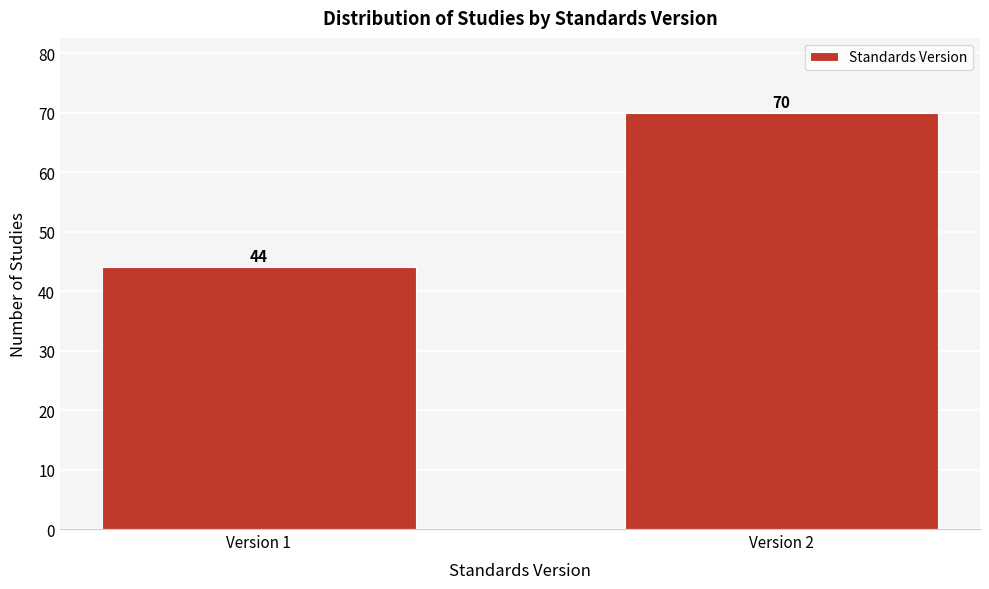

Reading left to right, transcribe all the data shown in this chart.

Version 1=44	Version 2=70